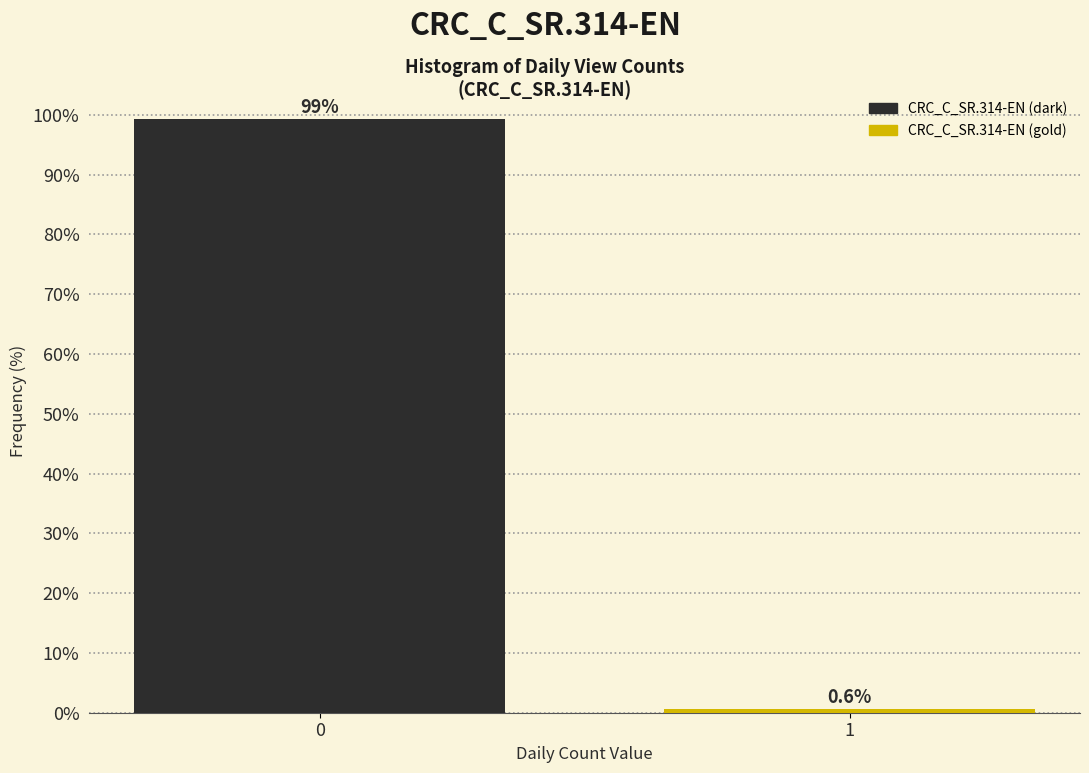

Reading right to left, transcribe all the data shown in this chart.

0.6	99.4